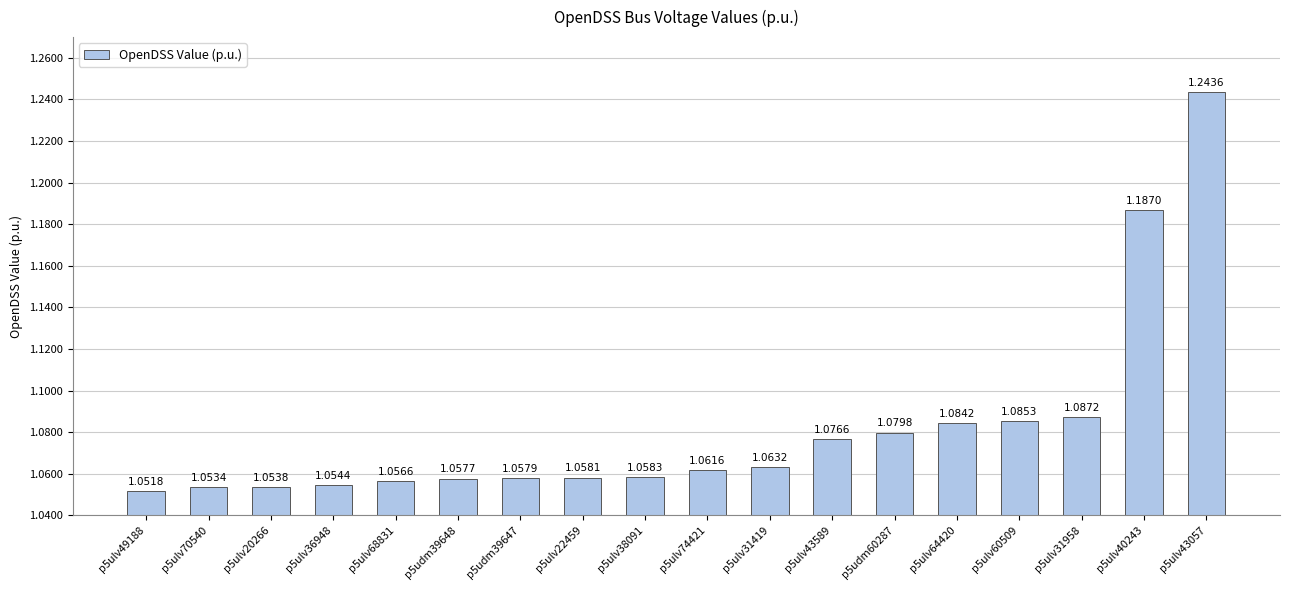

Which category has the lowest value across all series?

p5ulv49188